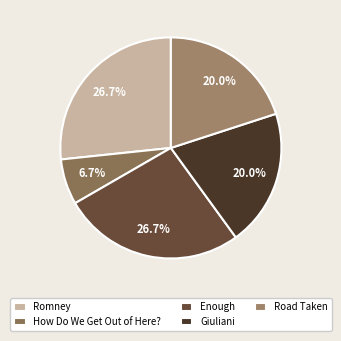

To the nearest percent, what is the difference between the largest and smallest slice percentages?

20%